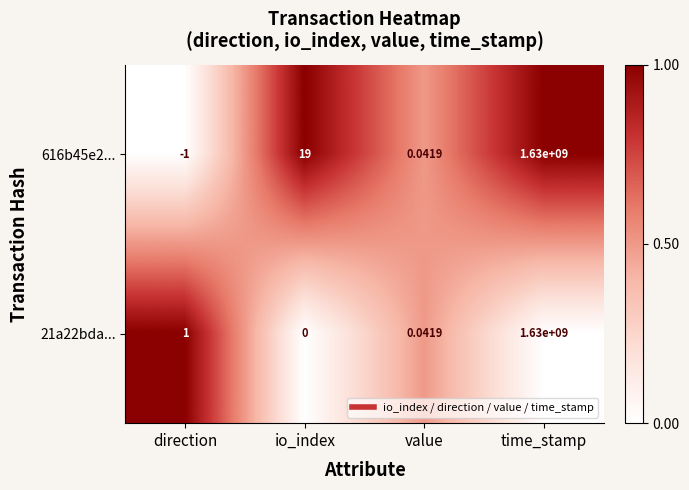

How many series are shown in this chart?

2